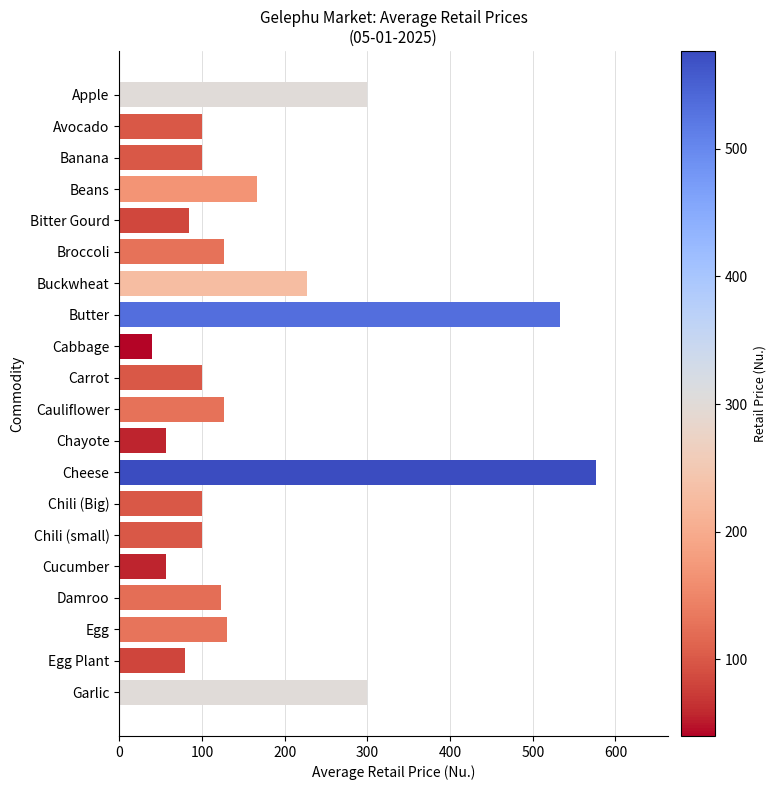

The chart shows a value of 291.5 at Butter. True or false?

False